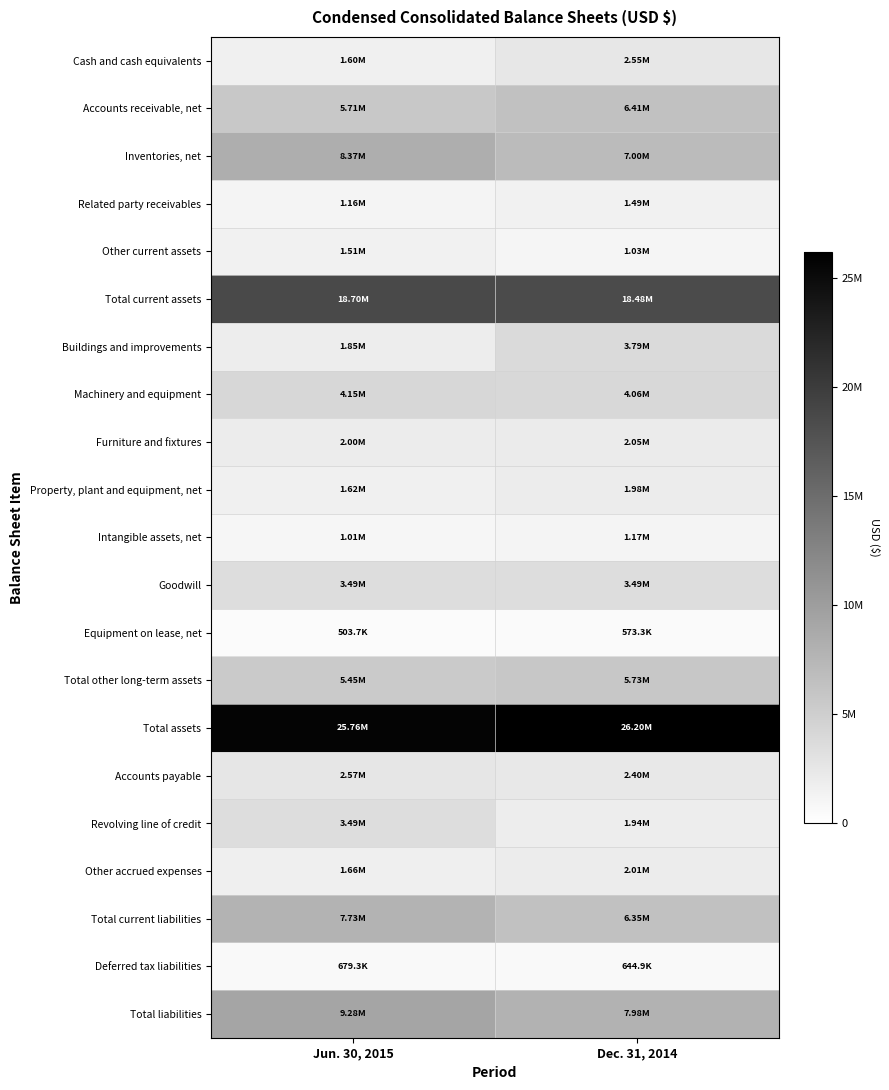

Rank the series by their maximum value, from highest to lowest.

Total assets, Total current assets, Total liabilities, Inventories, net, Total current liabilities, Accounts receivable, net, Total other long-term assets, Machinery and equipment, Buildings and improvements, Revolving line of credit, Goodwill, Accounts payable, Cash and cash equivalents, Furniture and fixtures, Other accrued expenses, Property, plant and equipment, net, Other current assets, Related party receivables, Intangible assets, net, Deferred tax liabilities, Equipment on lease, net